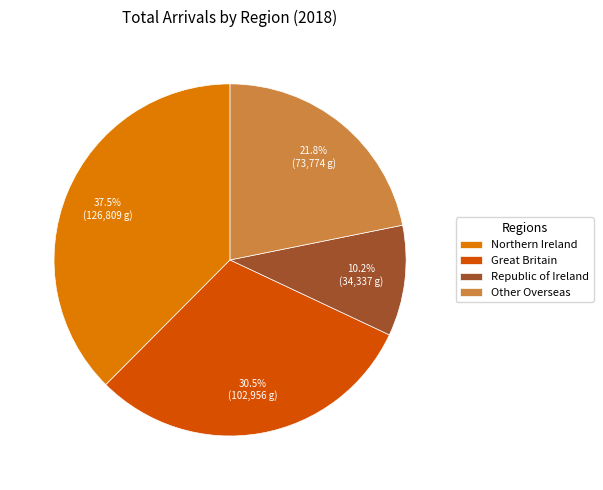

To the nearest percent, what portion does Other Overseas represent?

22%